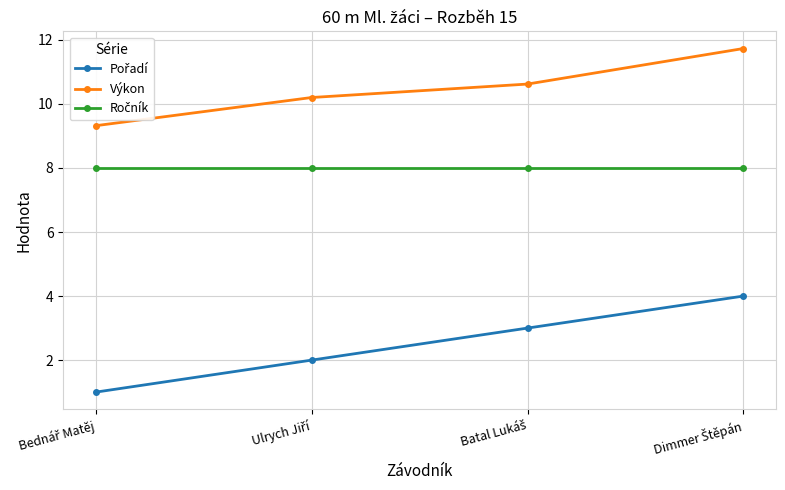

Which series has the largest total across all categories?

Výkon